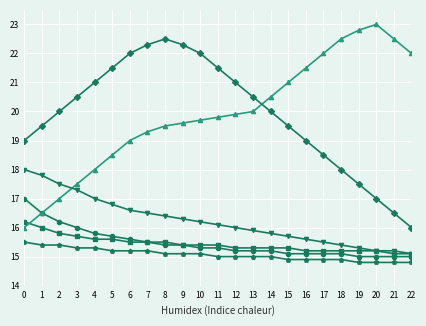

What is the greatest value displayed?

23.0